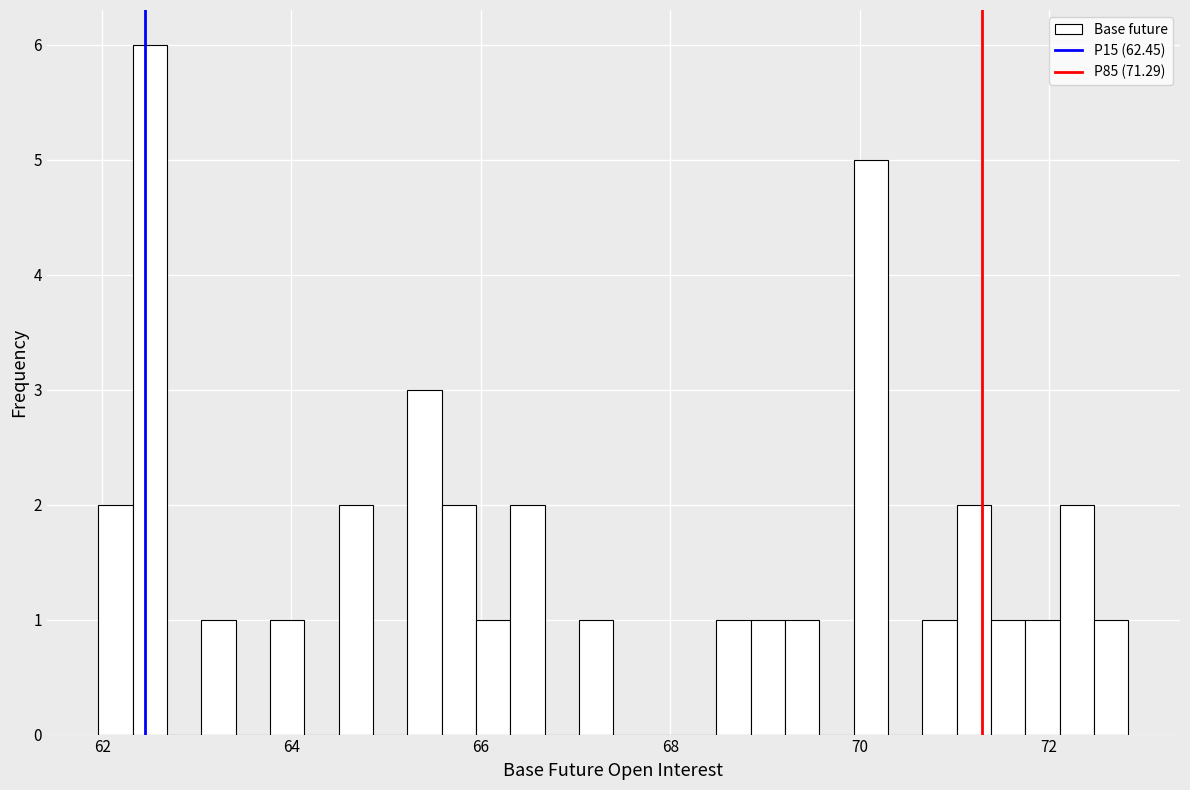

Around what value on the x-axis is the tallest bar? Give the approximate position of its centre, as read against the axis.

62.6